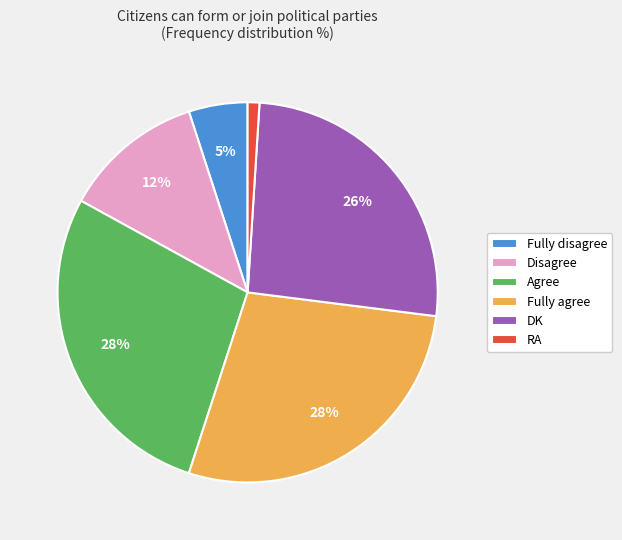

Does any single category account for the majority?

No